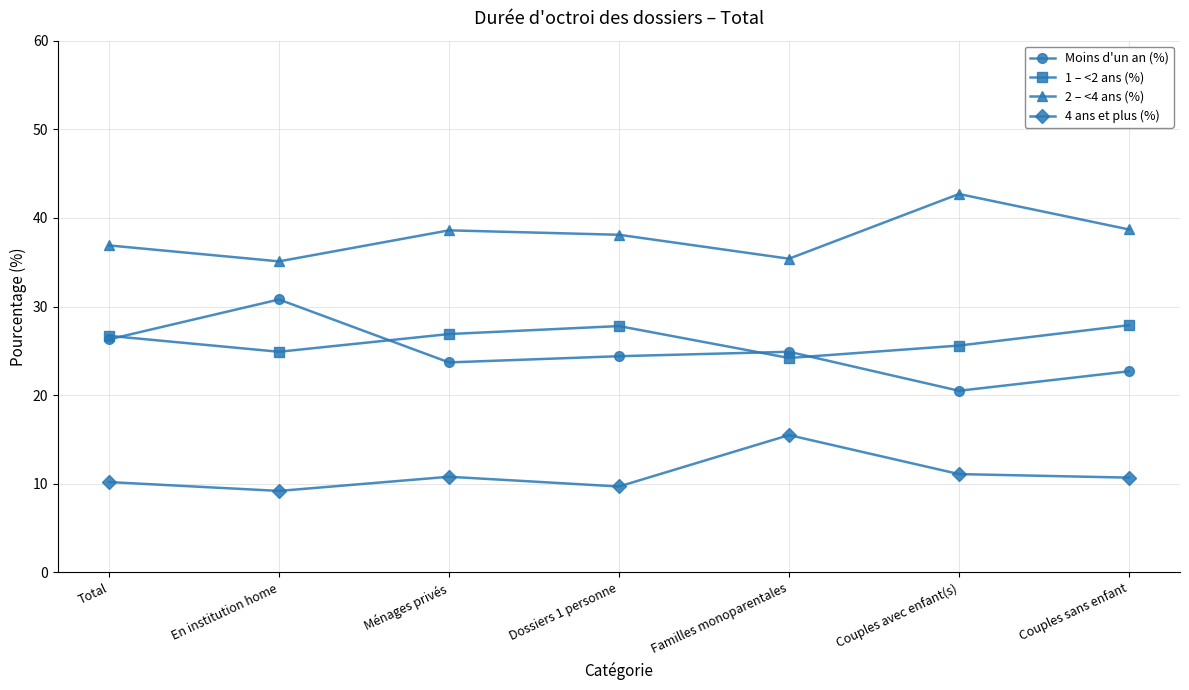

What is the smallest value displayed?

9.2